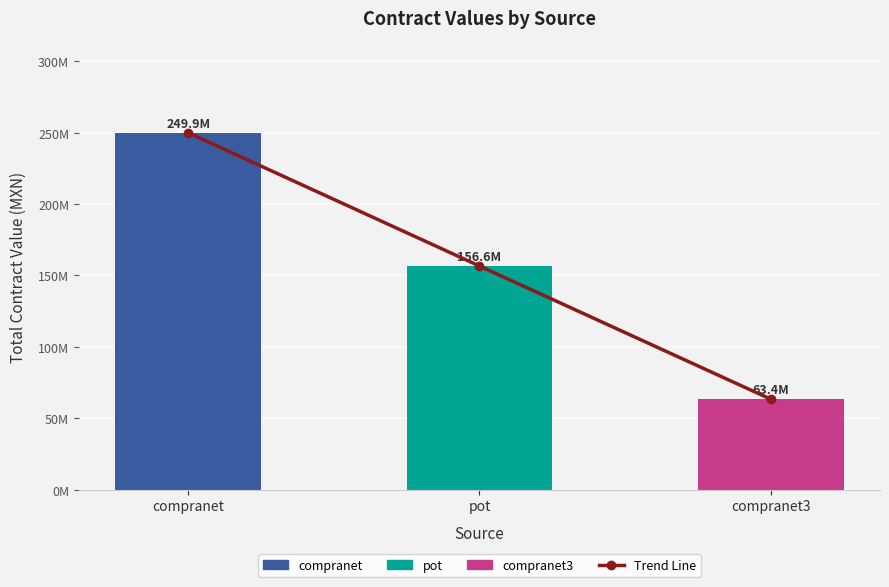

True or false: the data shows 63396842.0 at compranet3.

True